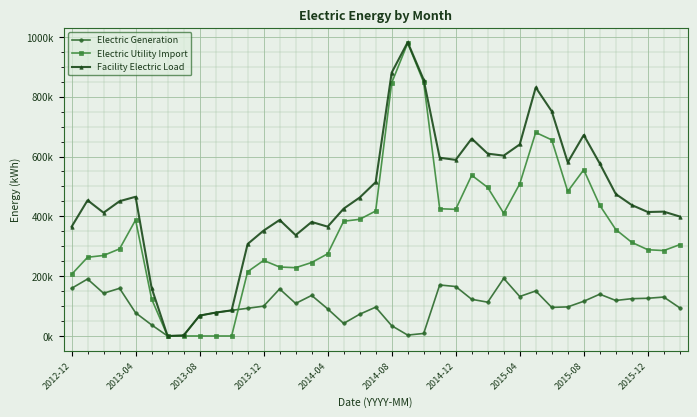

List the series in order of their overall mean, lowest first.

Electric Generation, Electric Utility Import, Facility Electric Load